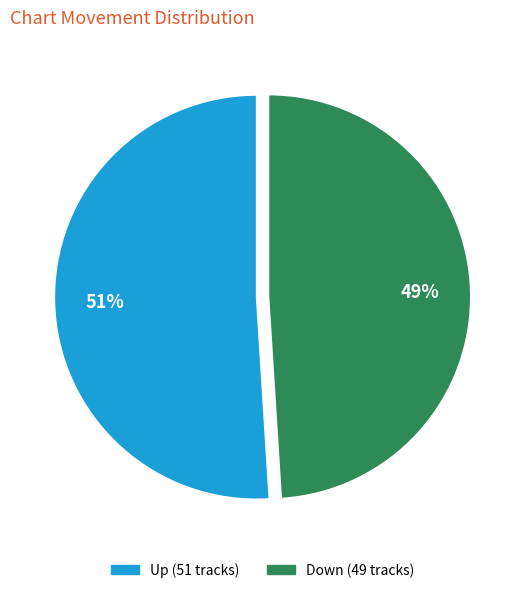

To the nearest percent, what is the difference between the largest and smallest slice percentages?

2%